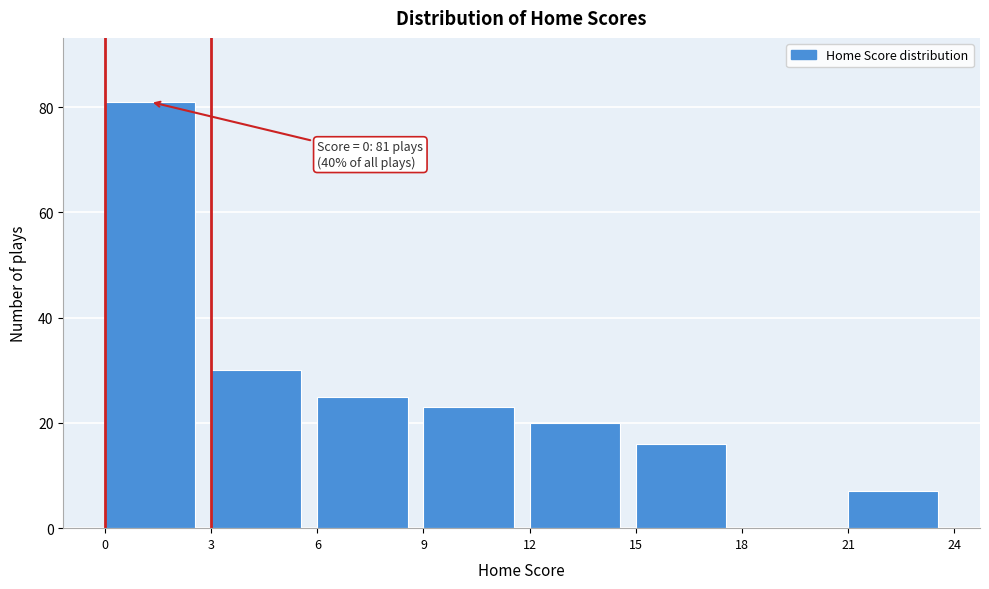

Over which range of the x-axis is the bar tallest?

0 to 3